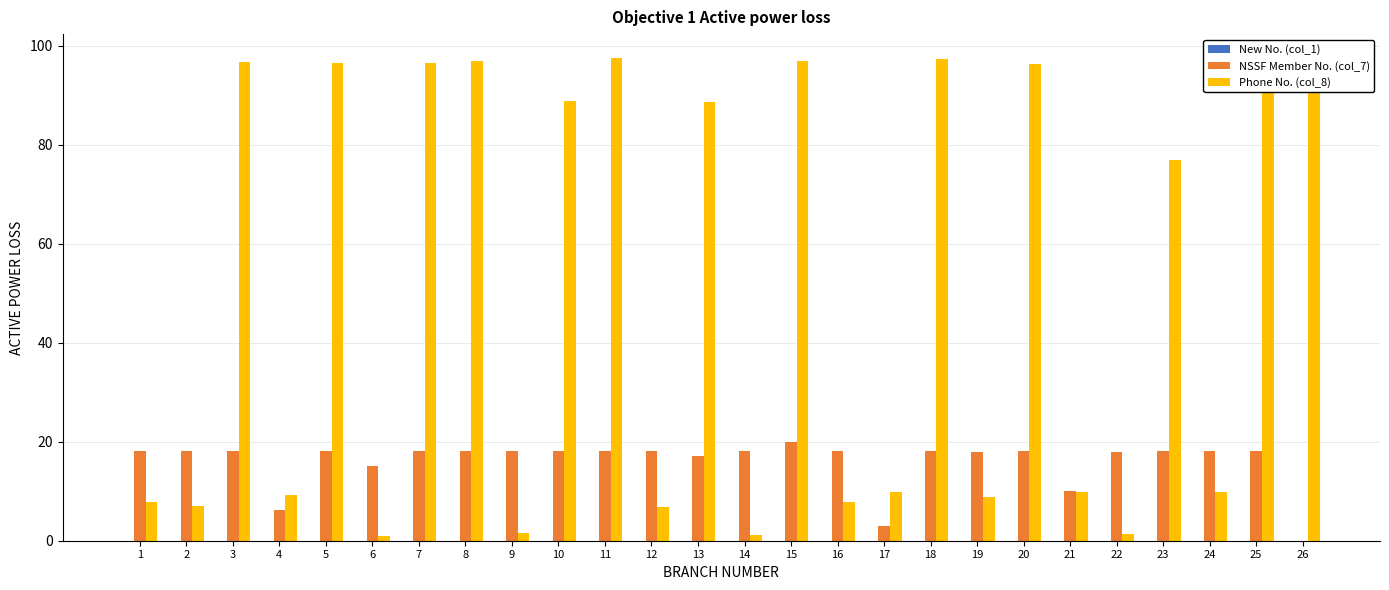

True or false: Phone No. (col_8) has a value of 37.3 at 10.

False